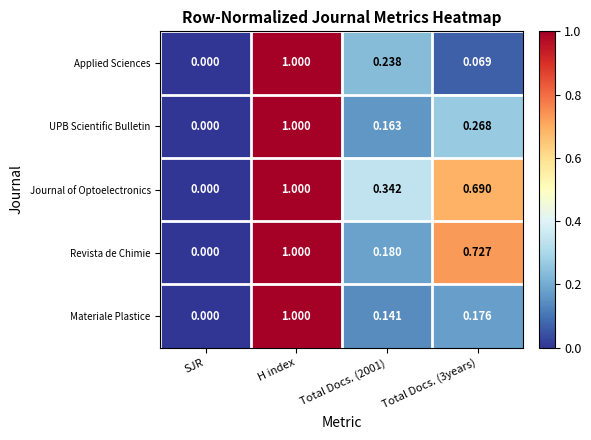

How many distinct data groups are displayed?

5